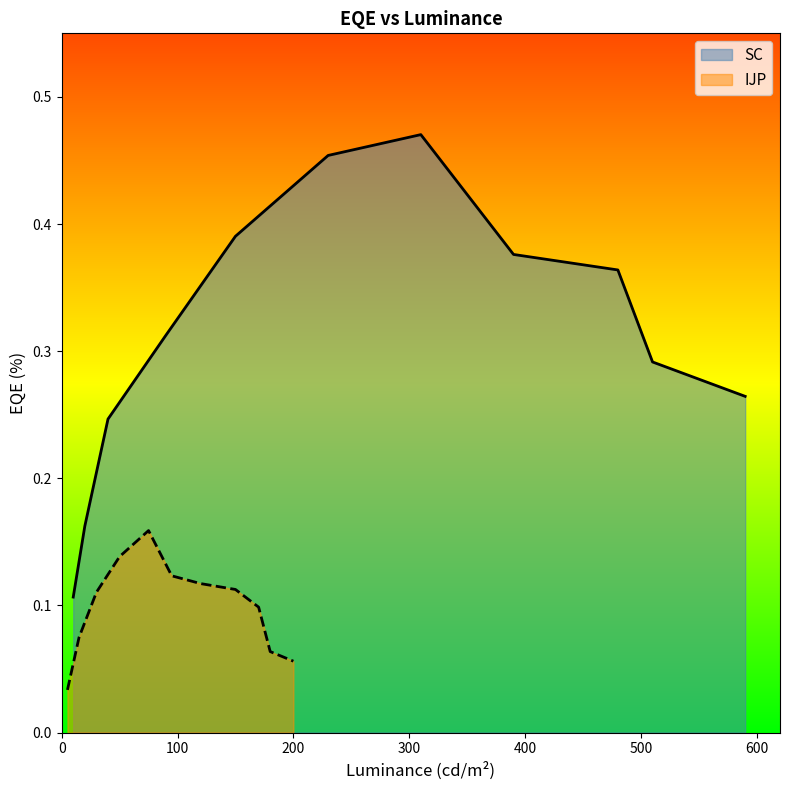

Is it true that IJP equals 0.0 at 0?

True